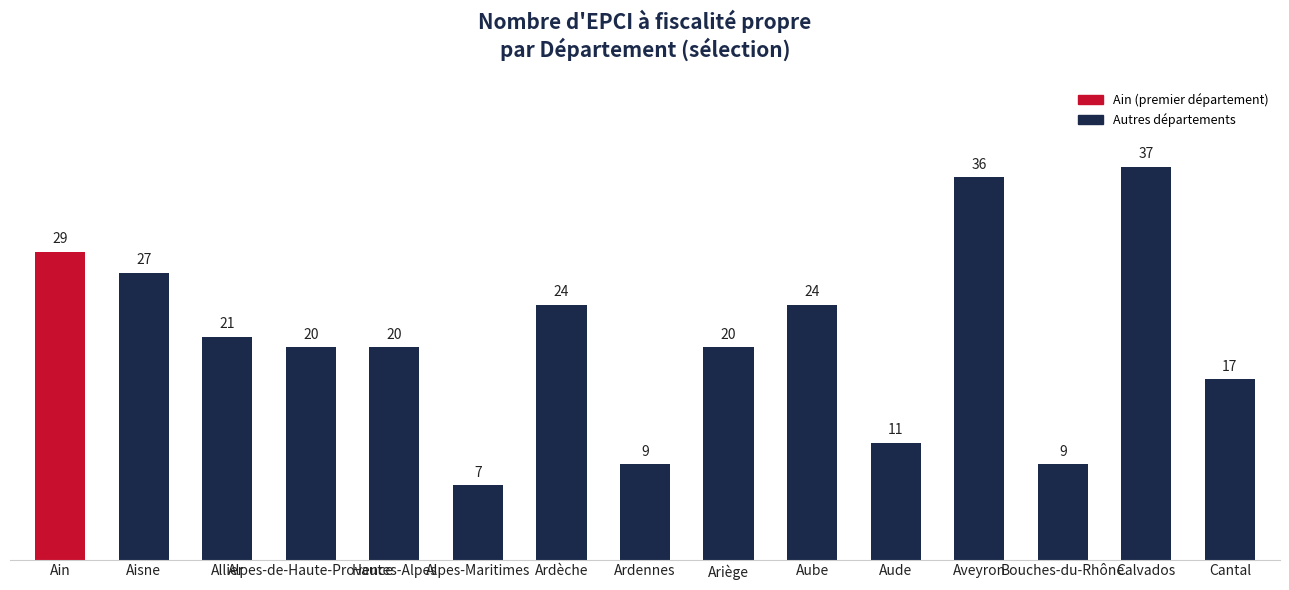

What is the value of the 7th bar from the left?

24